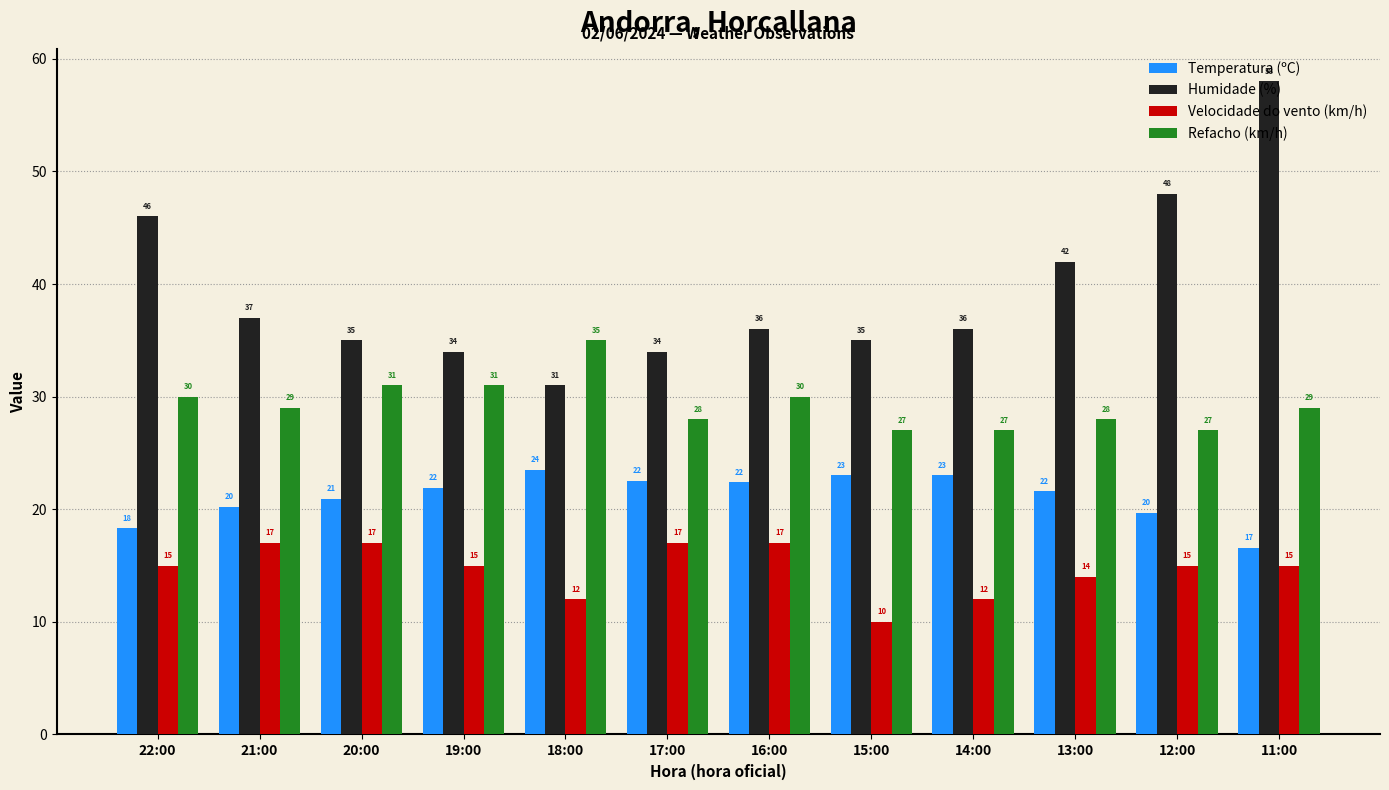

What is the lowest value of the Velocidade do vento (km/h) series?

10.0